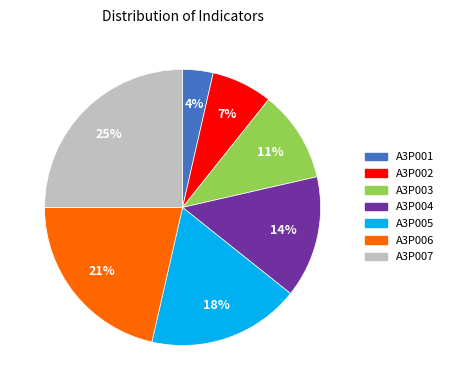

What percentage is the A3P005 slice, to the nearest percent?

18%